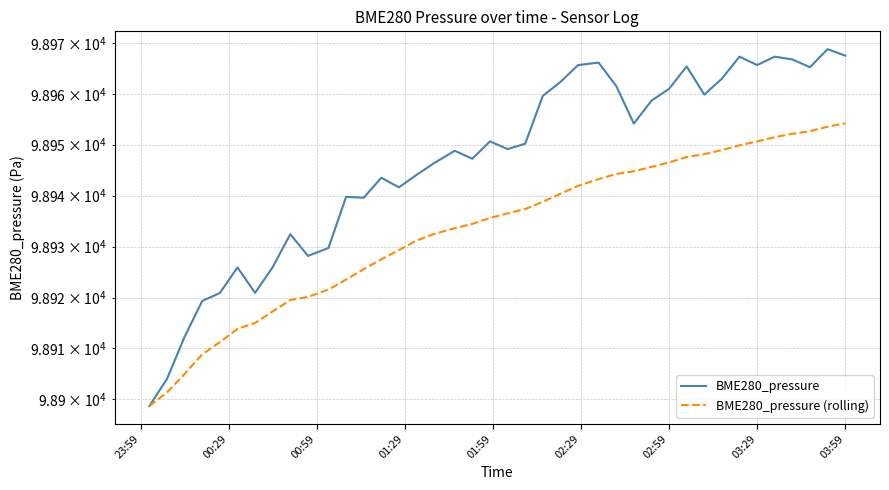

Reading left to right, extract all data points from this chart.

BME280_pressure: 98898.7	98904.0	98912.3	98919.3	98920.9	98925.9	98920.9	98926.0	98932.4	98928.2	98929.7	98939.8	98939.6	98943.5	98941.6	98944.1	98946.4	98948.8	98947.2	98950.7	98949.1	98950.2	98959.6	98962.3	98965.6	98966.1	98961.6	98954.1	98958.6	98961.0	98965.4	98959.9	98963.0	98967.3	98965.6	98967.3	98966.8	98965.2	98968.8	98967.5
BME280_pressure (rolling): 98898.7	98901.4	98905.0	98908.8	98911.2	98913.9	98915.0	98917.3	98919.5	98920.1	98921.6	98923.5	98925.6	98927.5	98929.3	98931.2	98932.5	98933.6	98934.5	98935.6	98936.5	98937.4	98938.8	98940.4	98941.9	98943.2	98944.3	98944.8	98945.6	98946.5	98947.6	98948.1	98948.9	98949.9	98950.6	98951.5	98952.1	98952.7	98953.6	98954.2